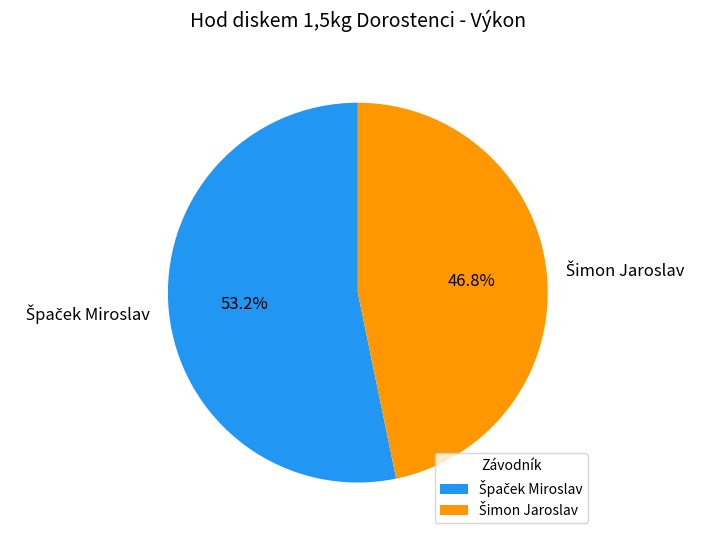

Is there a majority slice in this chart?

Yes